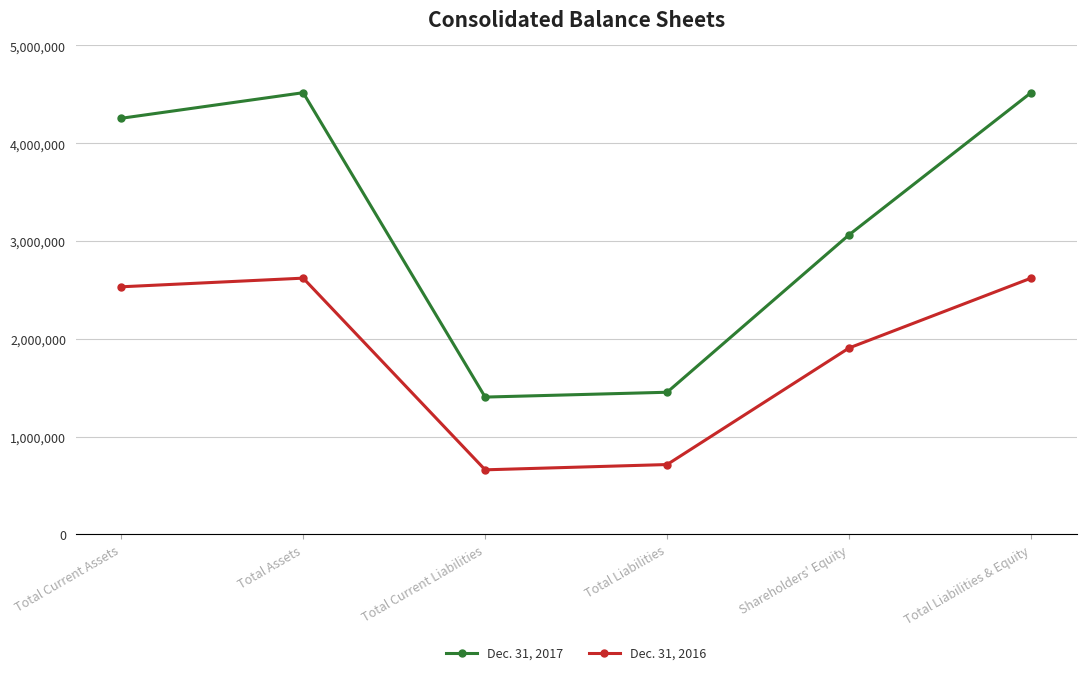

What is the difference between the maximum and minimum values in the Dec. 31, 2016 series?

1960367